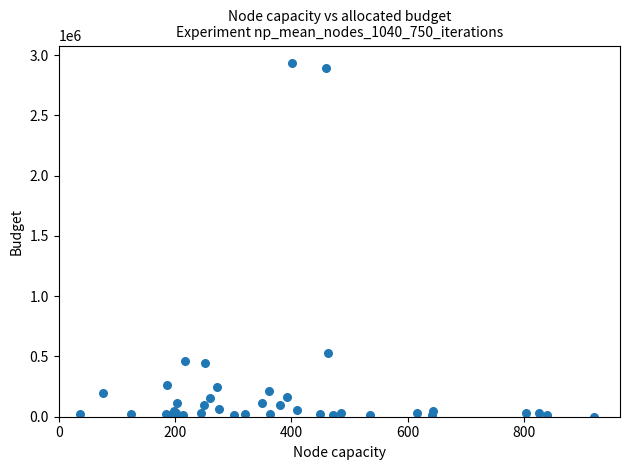

What Y value in the scatter plot is closest to 1466433?

524695